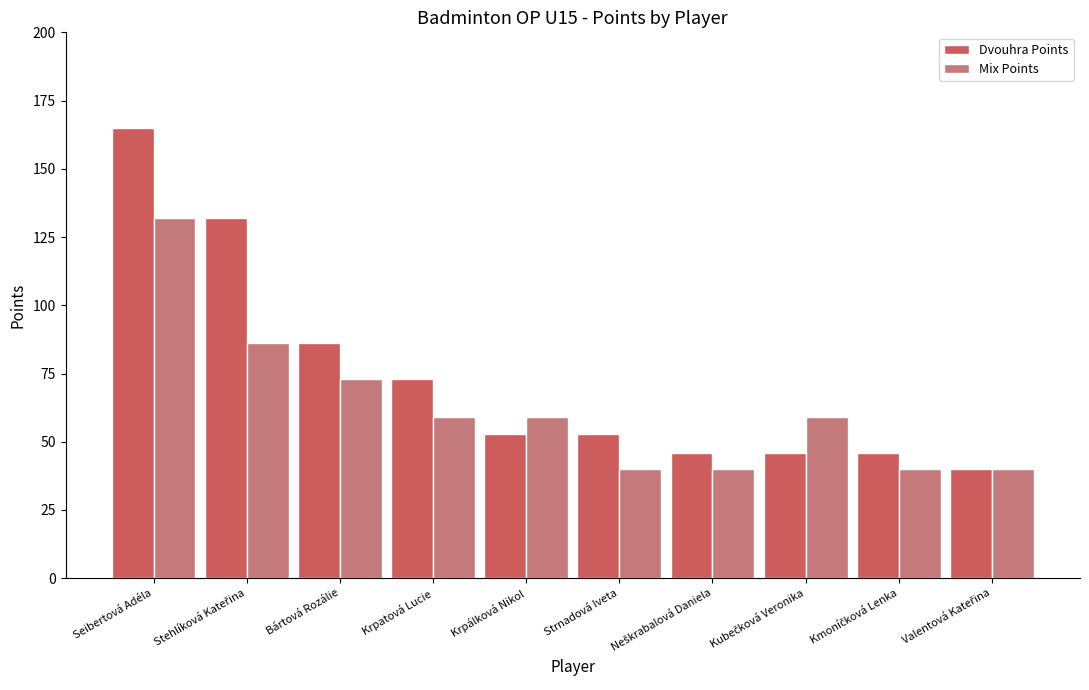

How many categories are shown in the chart?

10